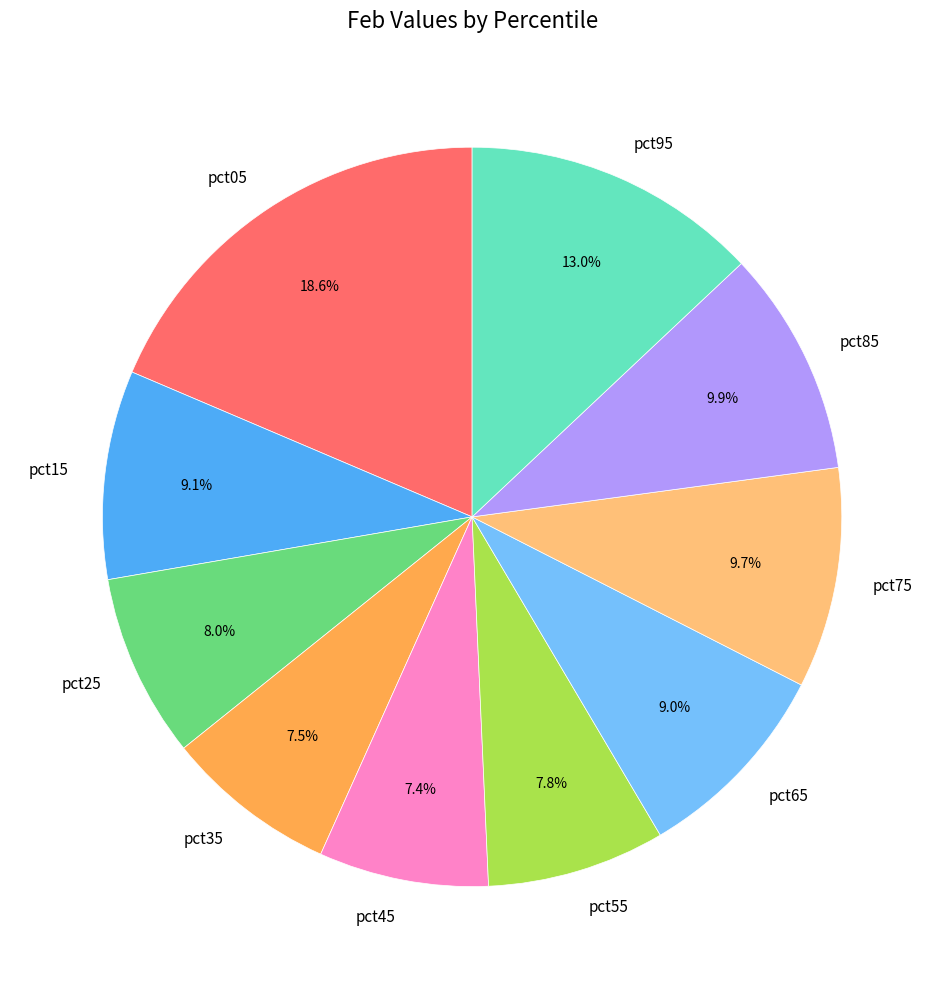

Which slice is the largest?

pct05